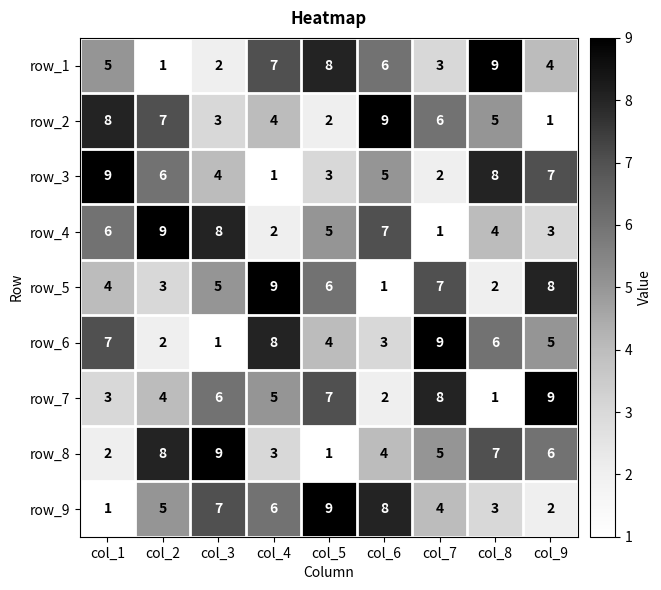

How many row_1 values are between 3 and 7?

5